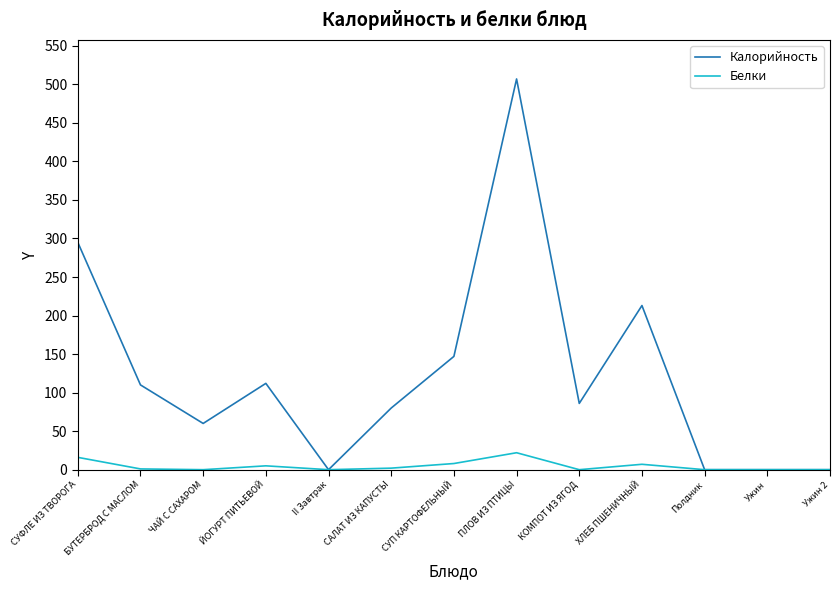

Which series has the largest total across all categories?

Калорийность